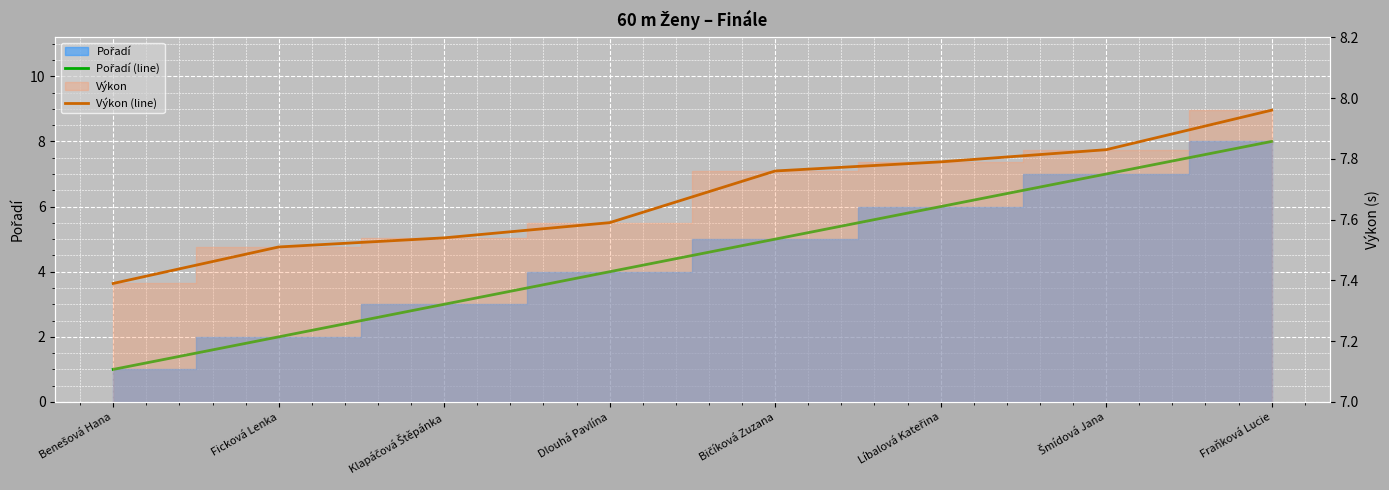

Read the Výkon (line) value at Líbalová Kateřina.

7.8